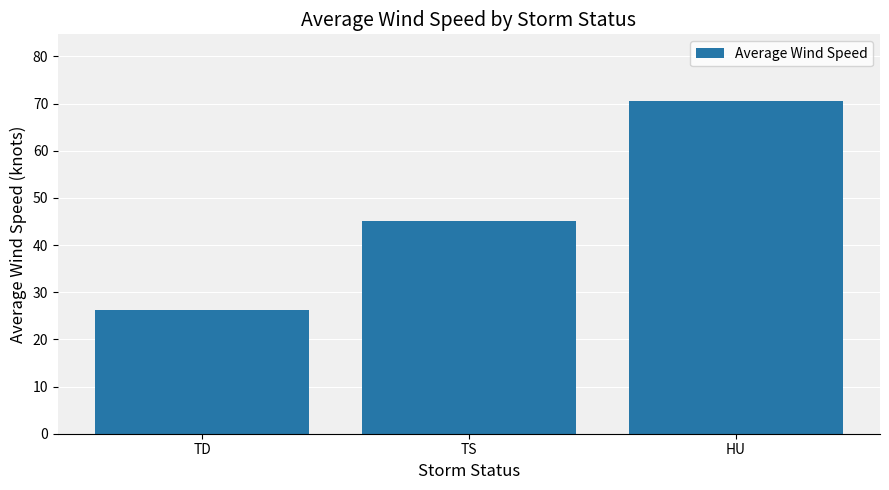

What is the change in value from TD to TS?

+18.8